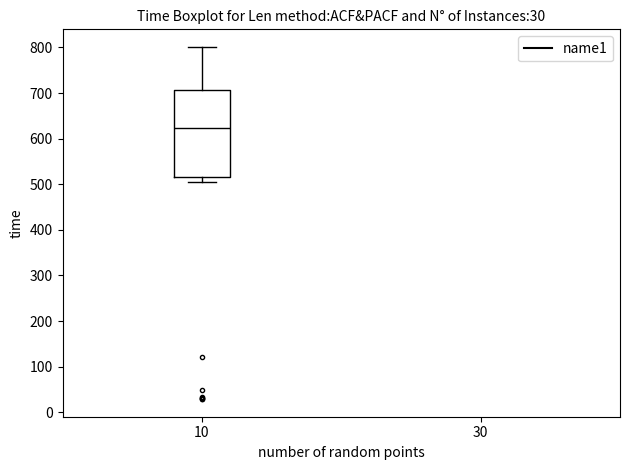

Where is the lower edge of the box at x = 10 on the y-axis? The values are not printed on the chart, so give them approximately, as read against the axis.

520